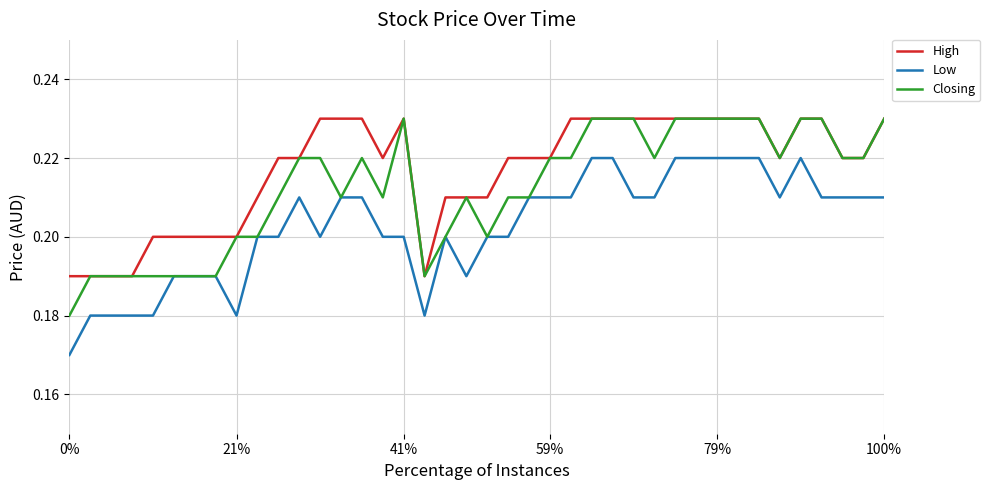

List the series in order of their overall mean, highest first.

High, Closing, Low